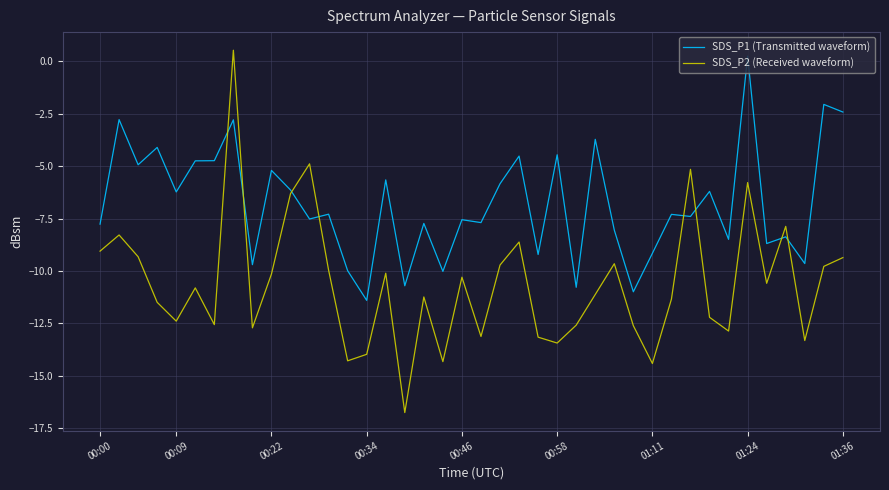

What is the difference between the maximum and second lowest values in the SDS_P1 (Transmitted waveform) series?

11.2